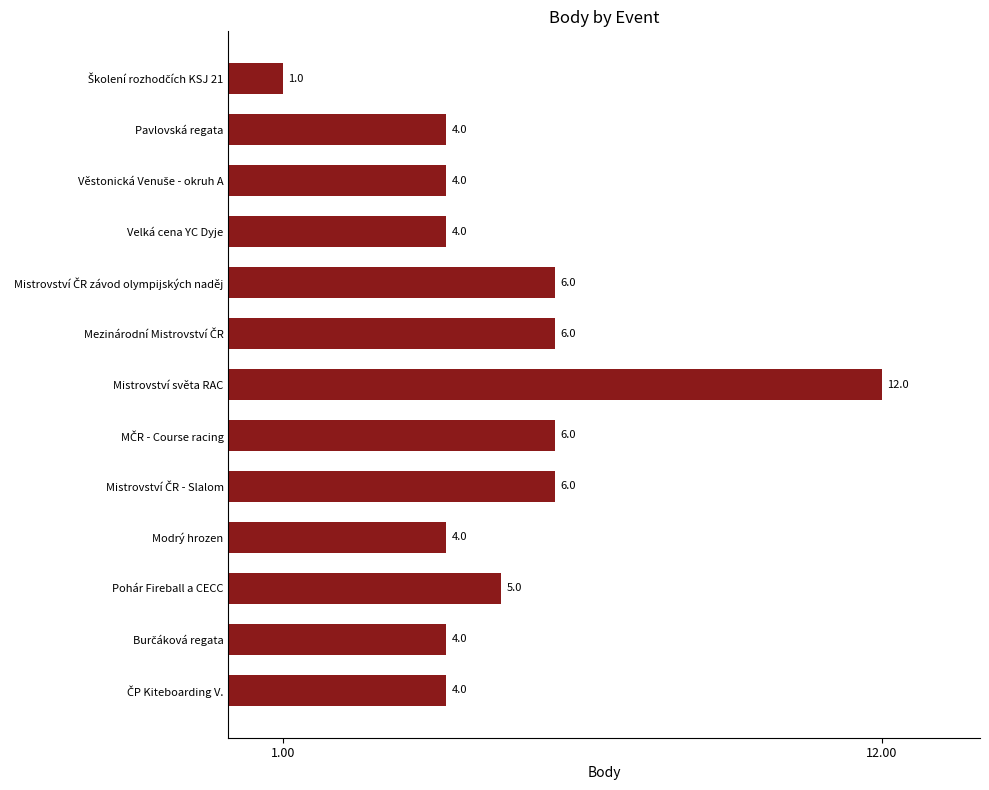

What is the value of the 6th bar from the top?

6